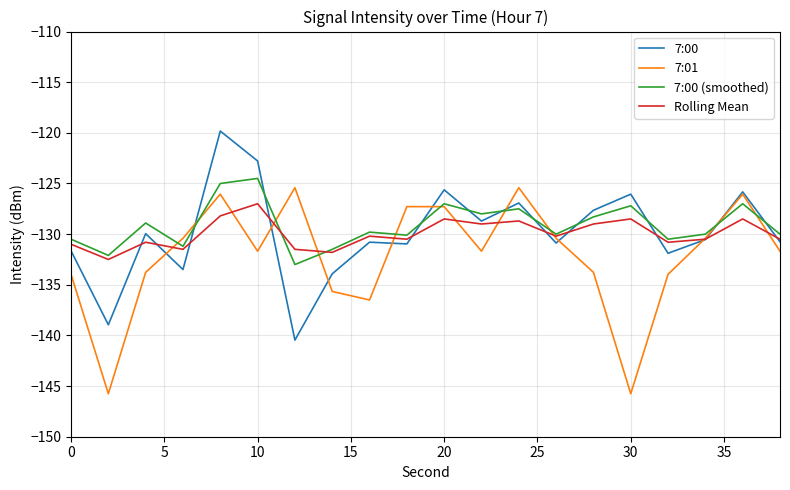

How many intersections are there between 7:00 (smoothed) and 7:00?

10